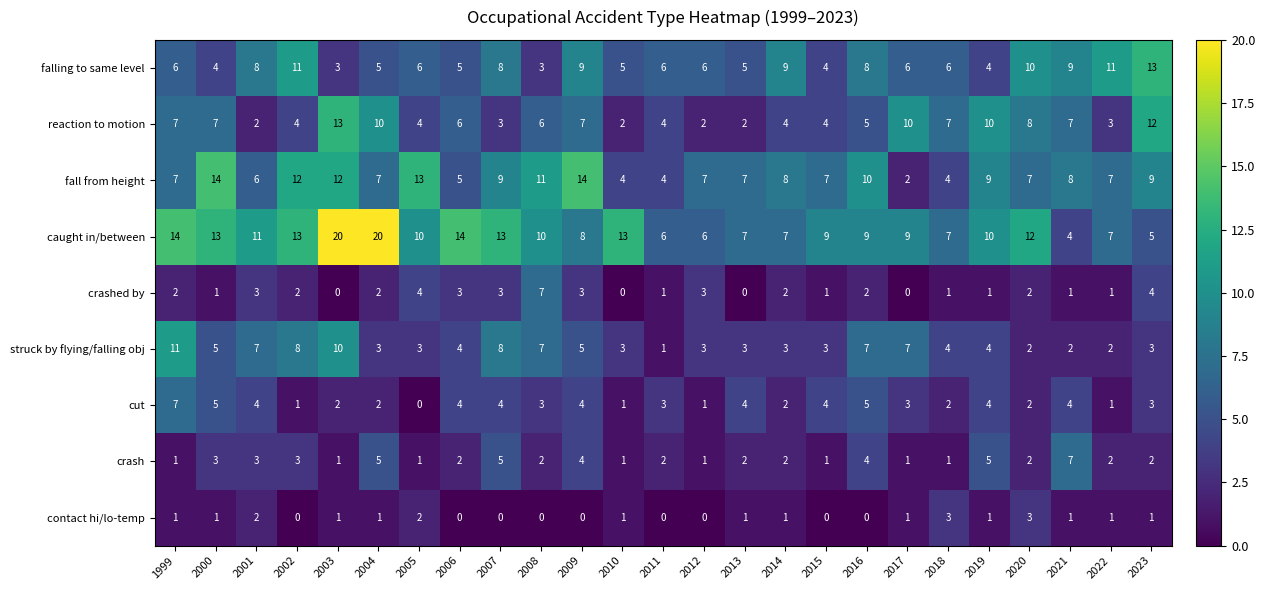

The value of fall from height at 2008 is 4. True or false?

False